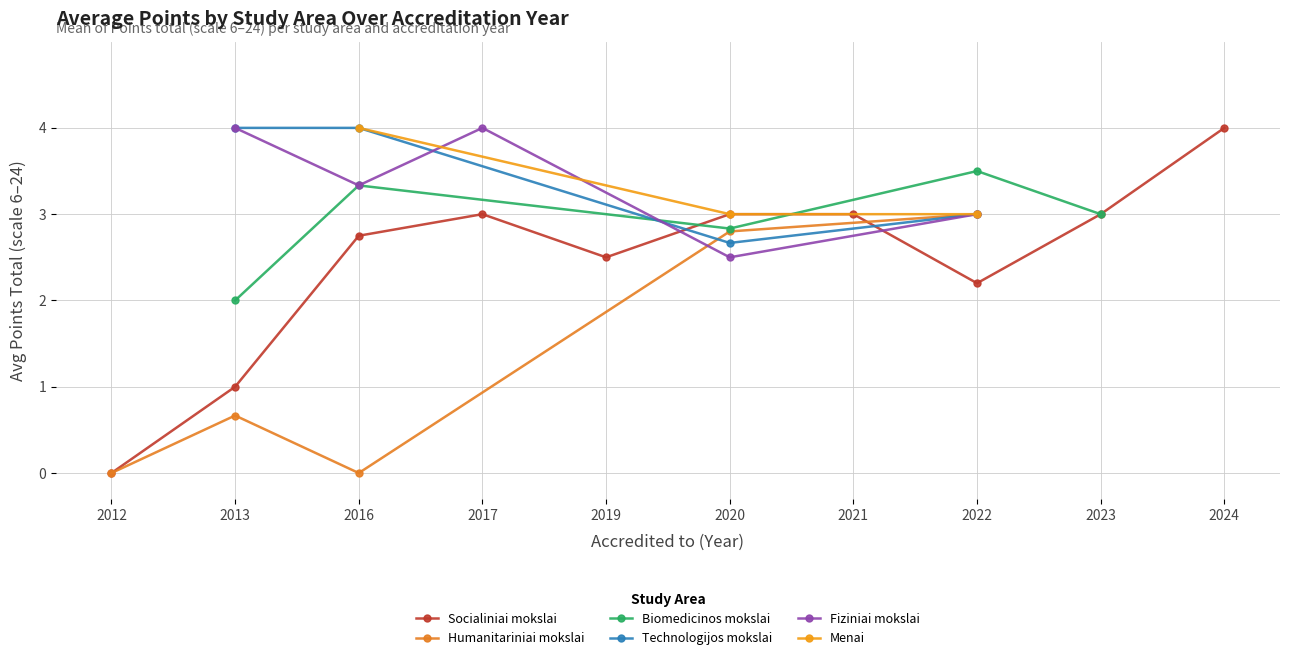

Is it true that Socialiniai mokslai equals 7.1 at 2024?

False